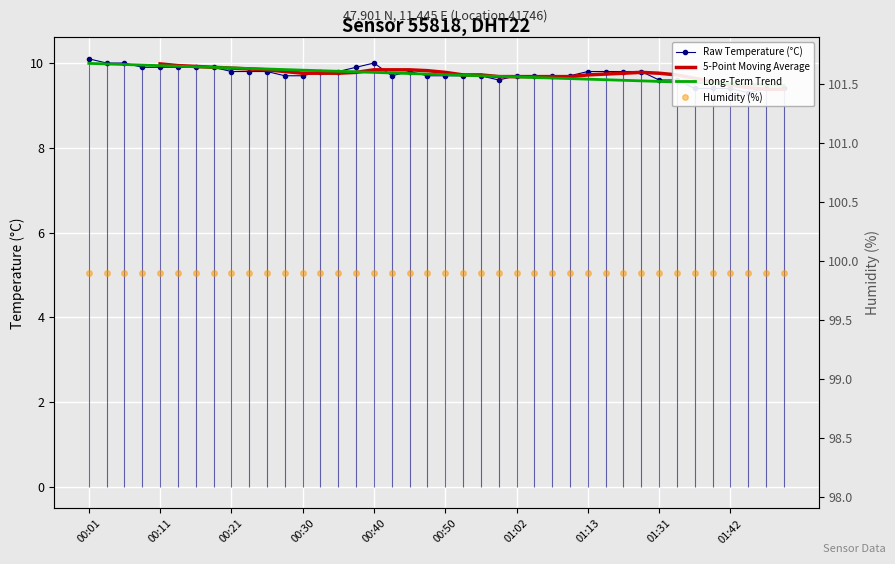

Reading right to left, what are all the values shown in this chart?

9.4	9.4	9.3	9.4	9.4	9.4	9.6	9.6	9.8	9.8	9.8	9.8	9.7	9.7	9.7	9.7	9.6	9.7	9.7	9.7	9.7	9.8	9.7	10.0	9.9	9.8	9.8	9.7	9.7	9.8	9.8	9.8	9.9	9.9	9.9	9.9	9.9	10.0	10.0	10.1